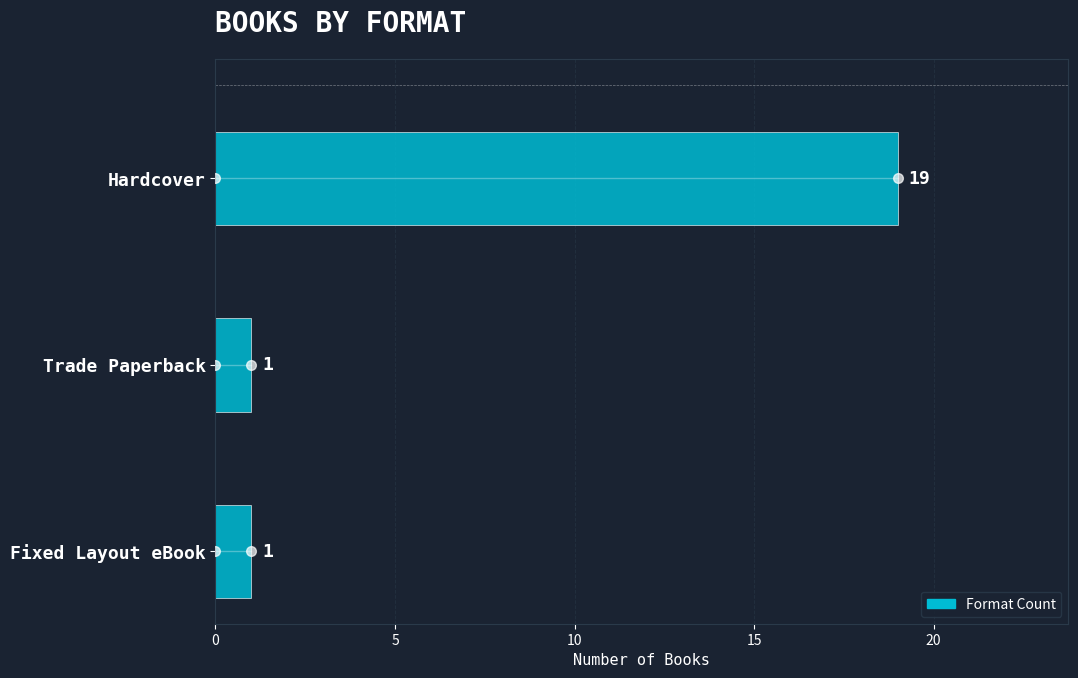

Which label corresponds to the largest value in the chart?

Hardcover